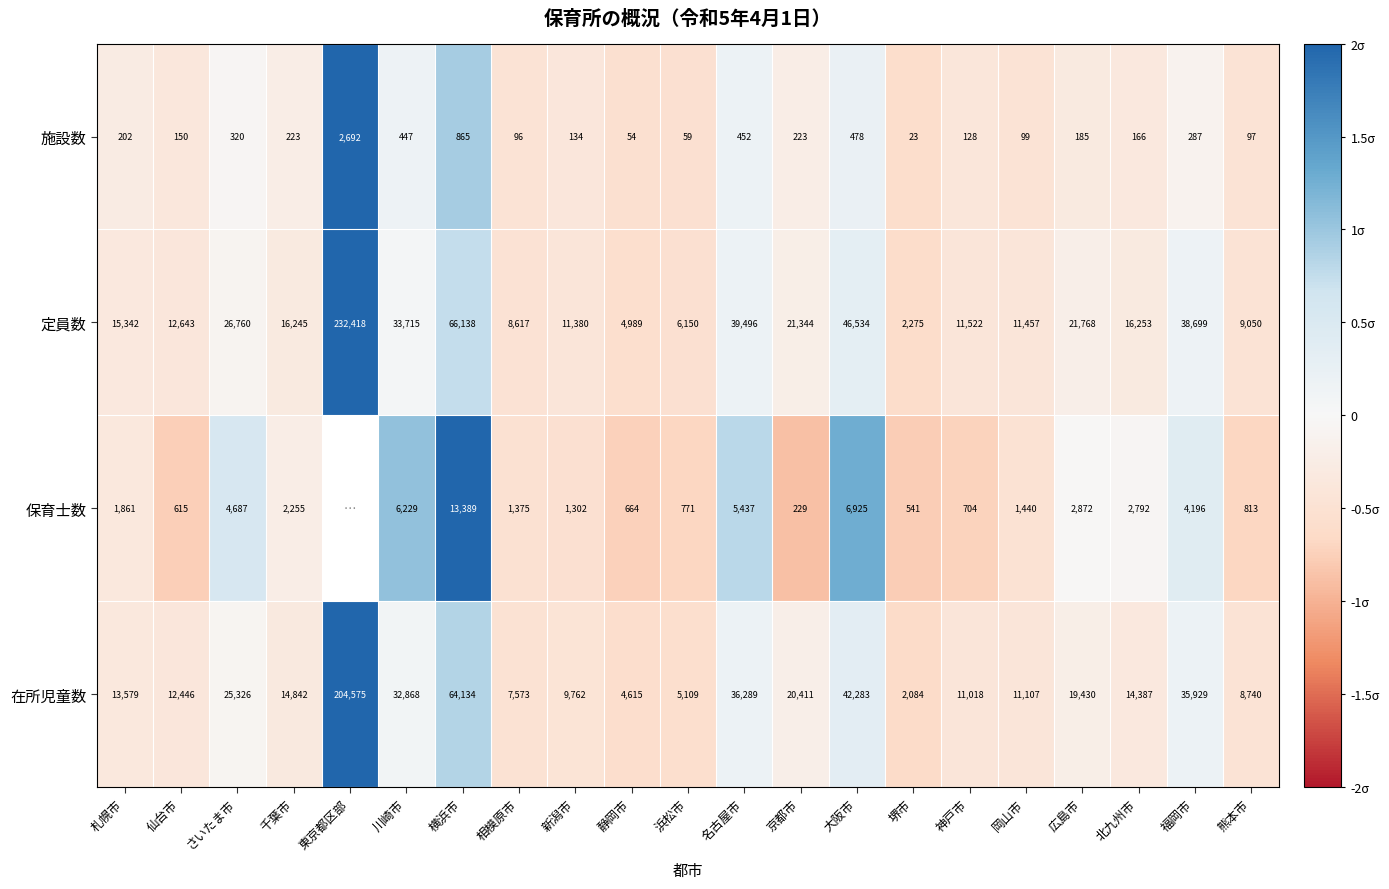

At 広島市, list the series in order from smallest to largest.

施設数, 保育士数, 在所児童数, 定員数